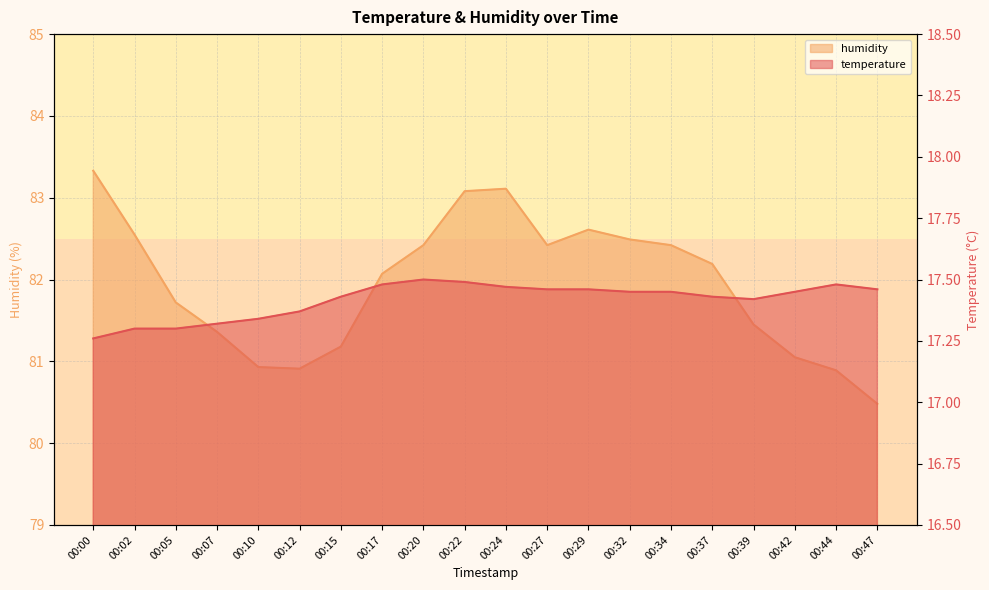

Which series has the largest total across all categories?

humidity